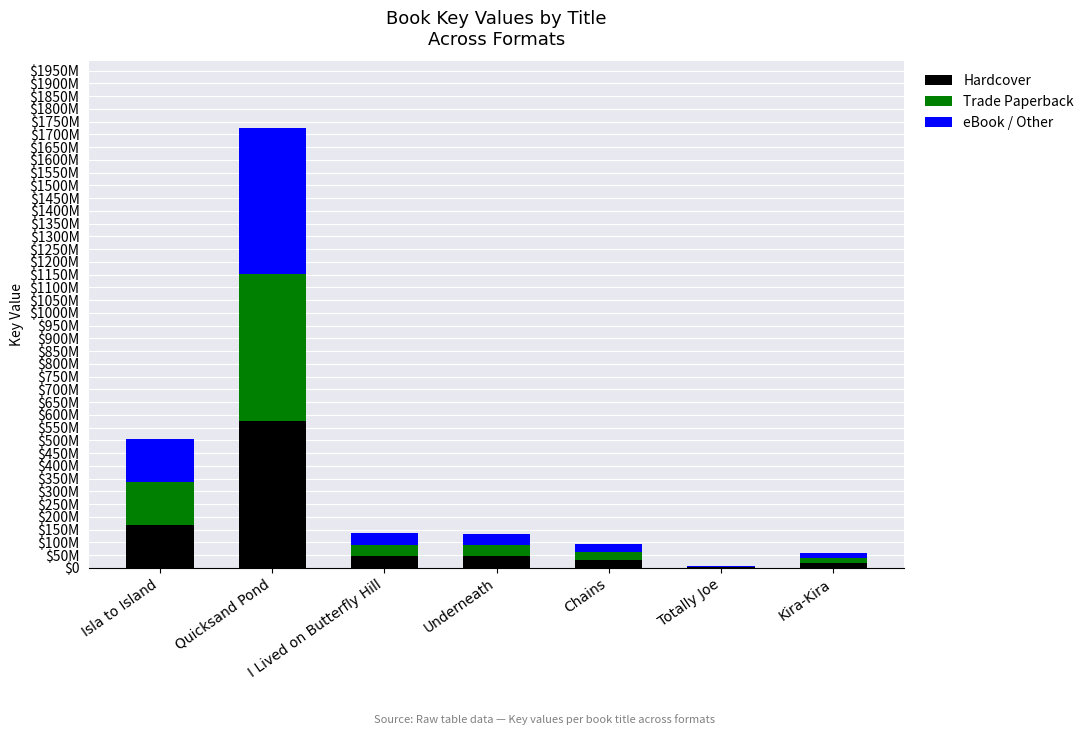

What are all the series names shown in the legend?

Hardcover, Trade Paperback, eBook / Other